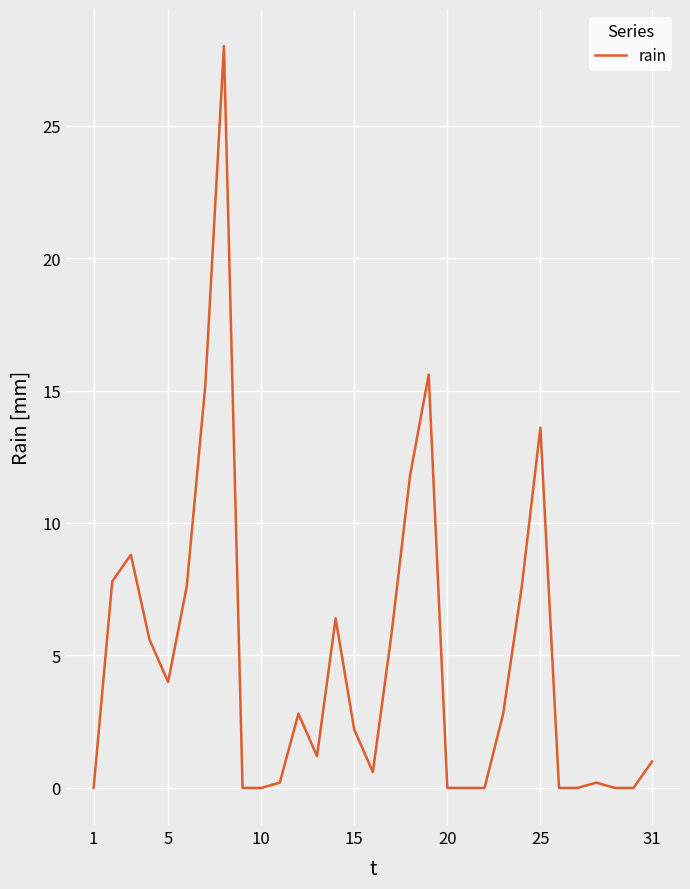

What is the difference between the maximum and minimum values?

28.0